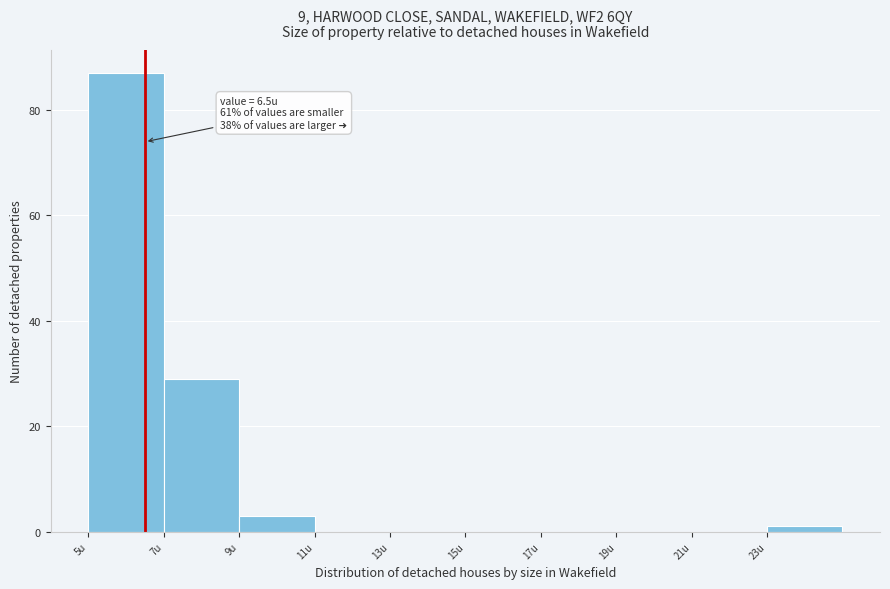

Which range on the x-axis has the tallest bar?

5 to 7